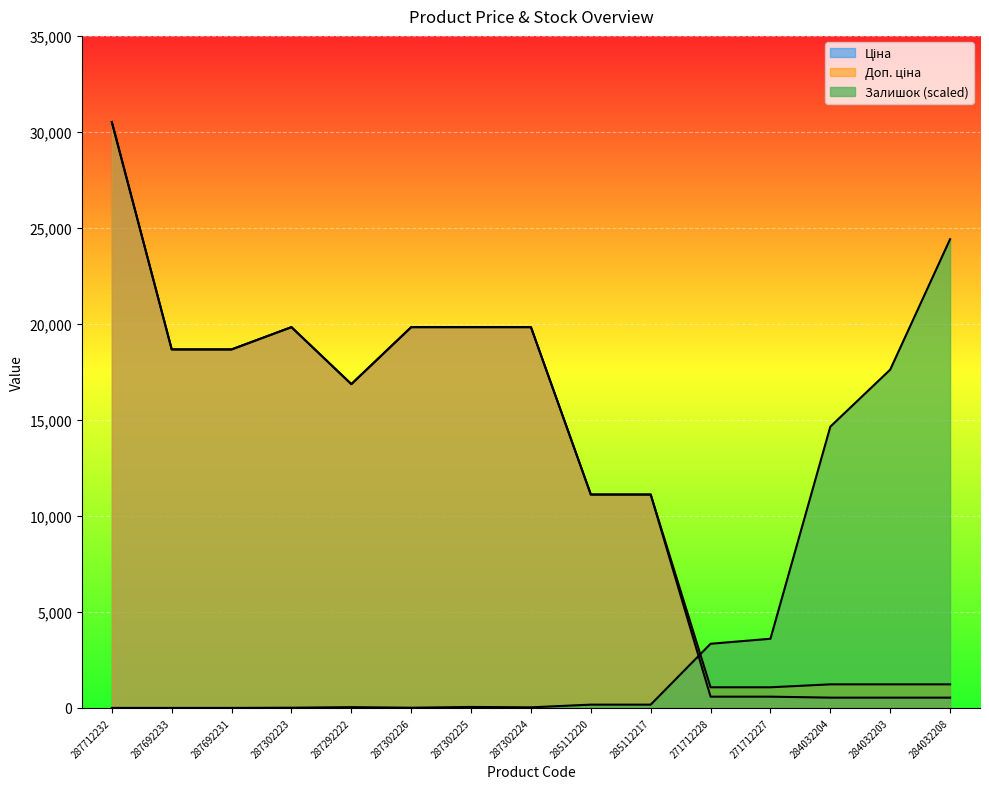

In Доп. ціна, how many points are higher than both neighbors (excluding endpoints)?

1